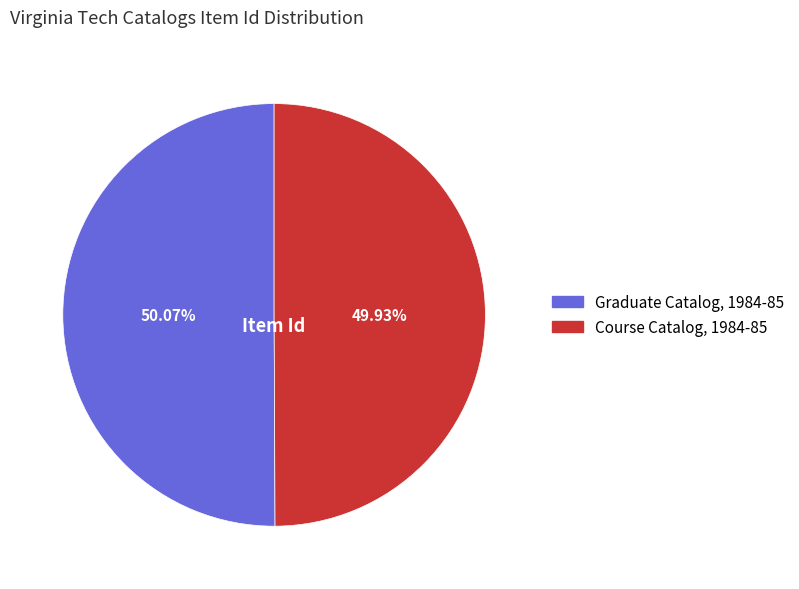

What percentage is NOT represented by Graduate Catalog, 1984-85?

49.9%